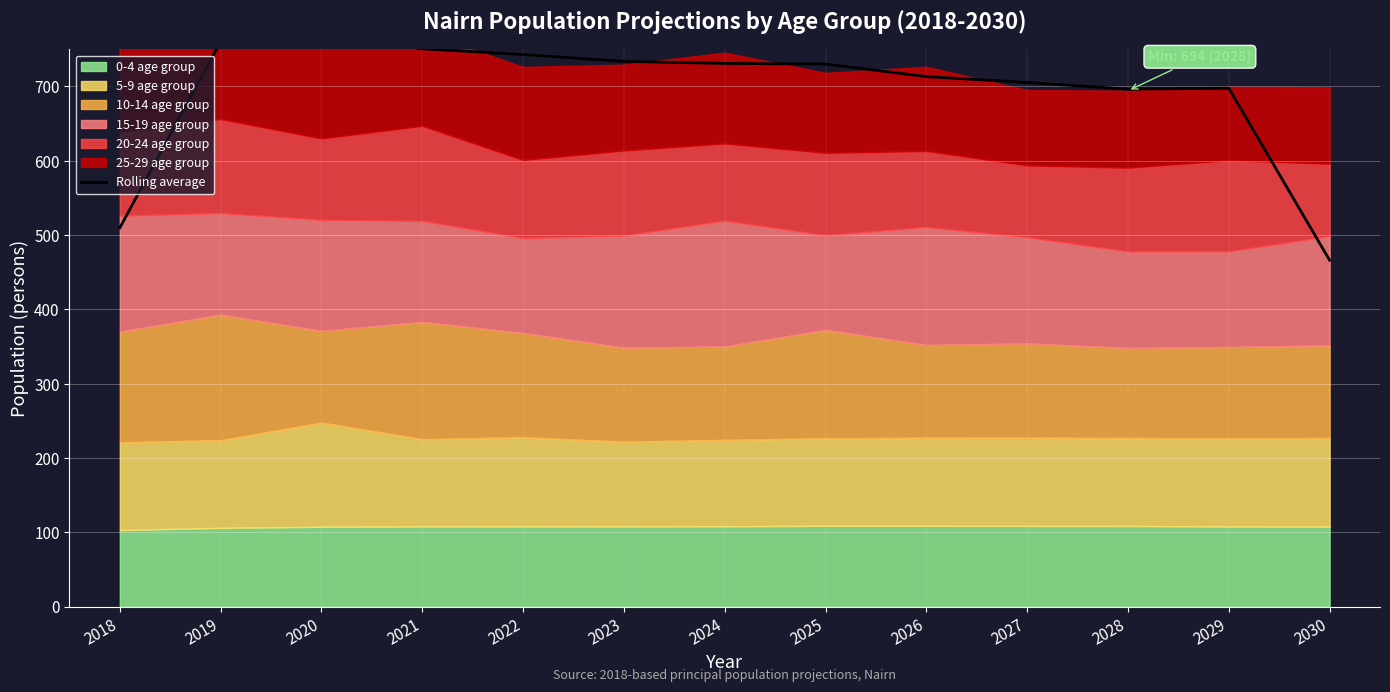

How many data points are above 730?

7